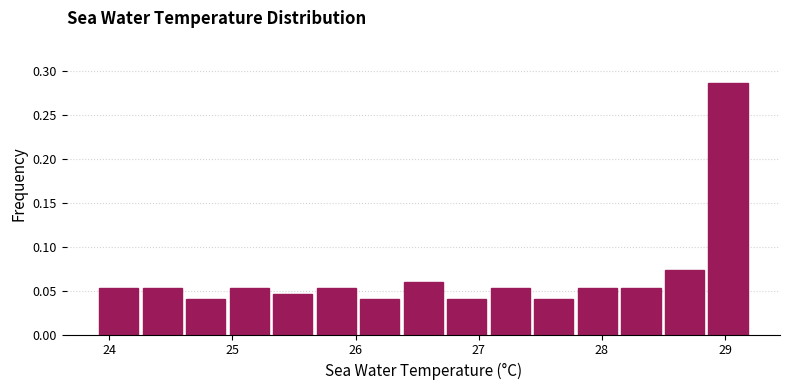

Read against the x-axis, roughly where is the centre of the tallest bar?

29.0